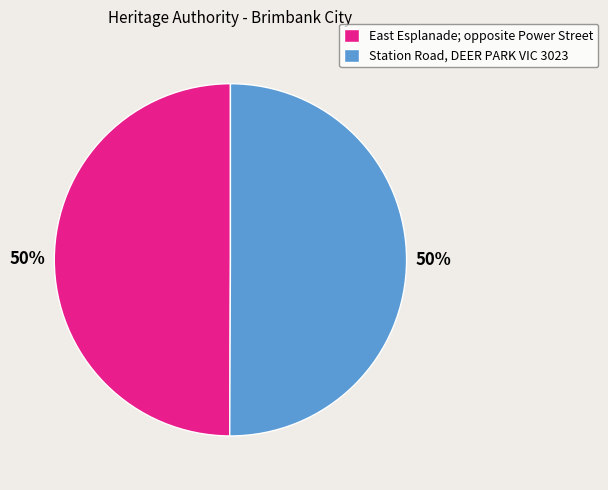

To the nearest percent, what is the combined percentage of East Esplanade; opposite Power Street and Station Road, DEER PARK VIC 3023?

100%